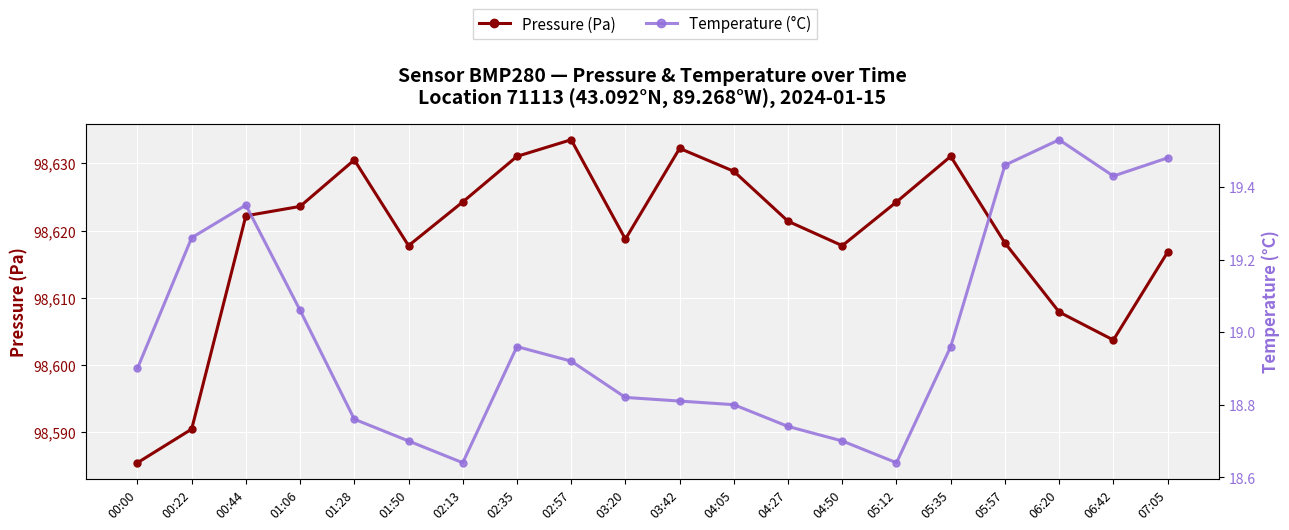

What are all the series names shown in the legend?

pressure, temperature